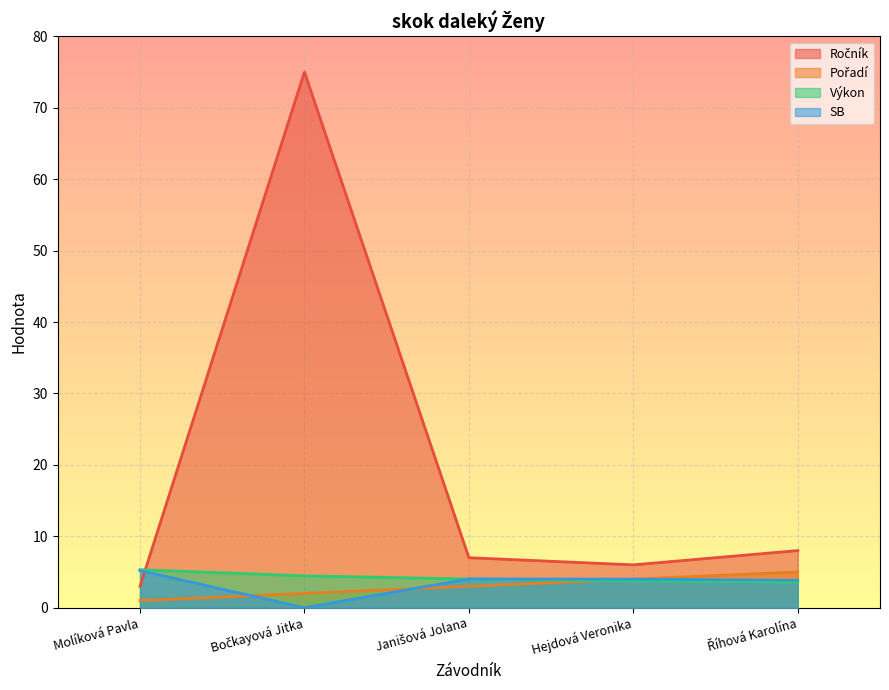

At Janišová Jolana, list the series in order from largest to smallest.

Ročník, SB, Výkon, Pořadí